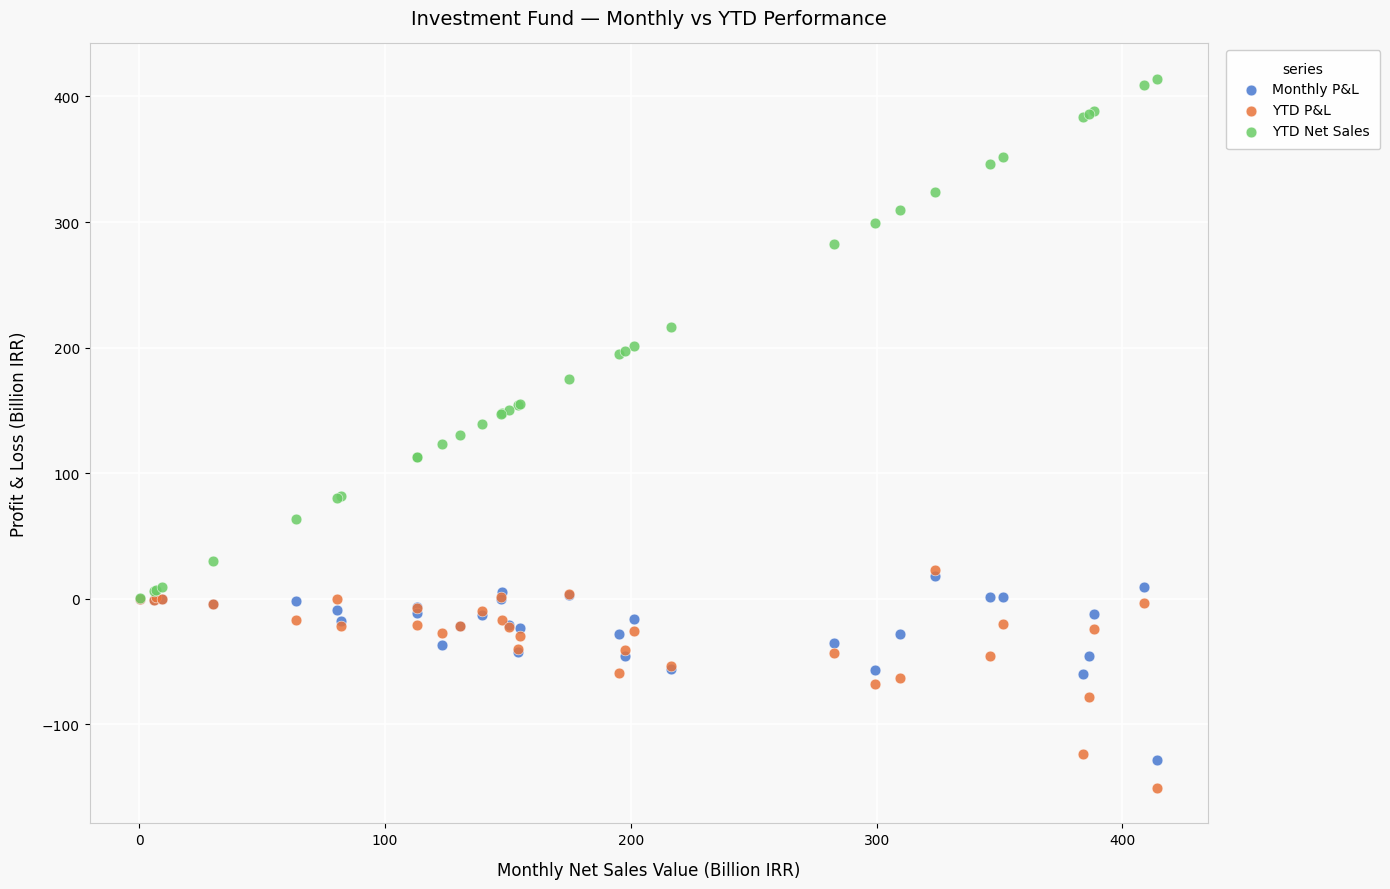

Which series has the widest spread of Y values?

YTD Net Sales